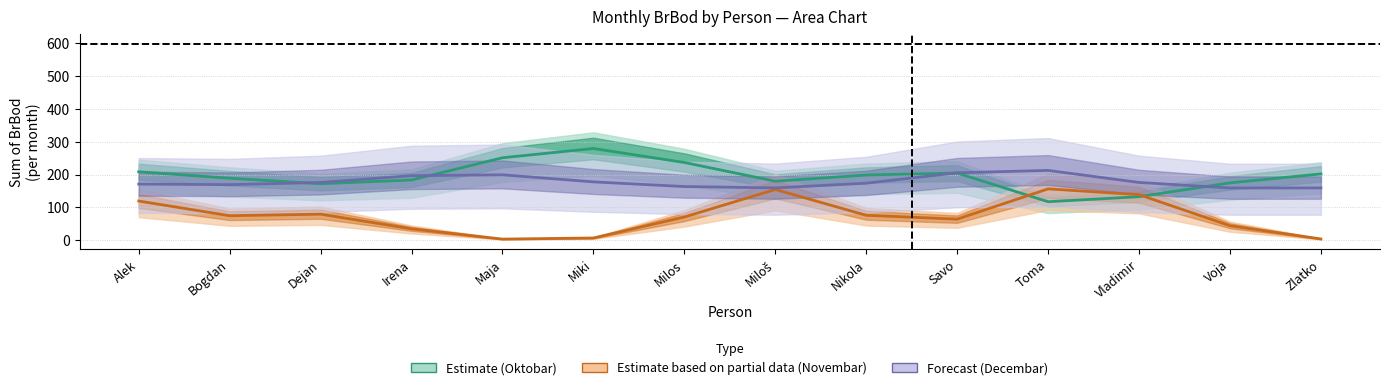

Is it true that Estimate based on partial data (Novembar) equals 6.9 at Miki?

True